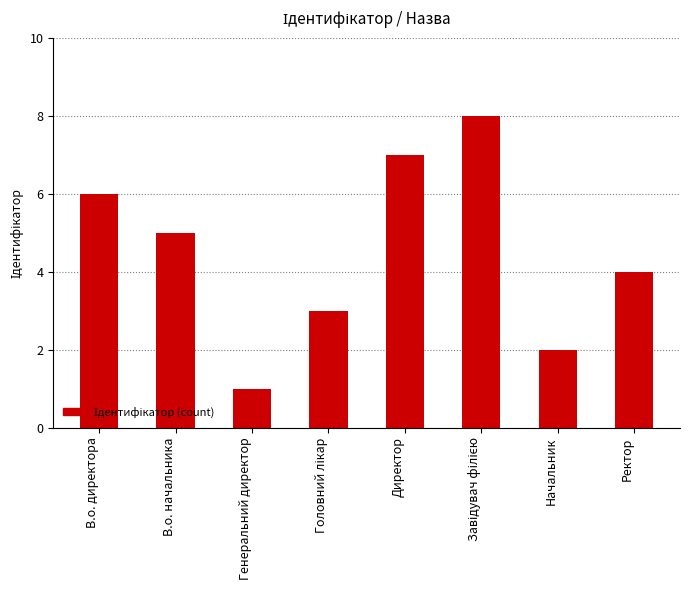

What is the difference between the maximum and minimum values?

7